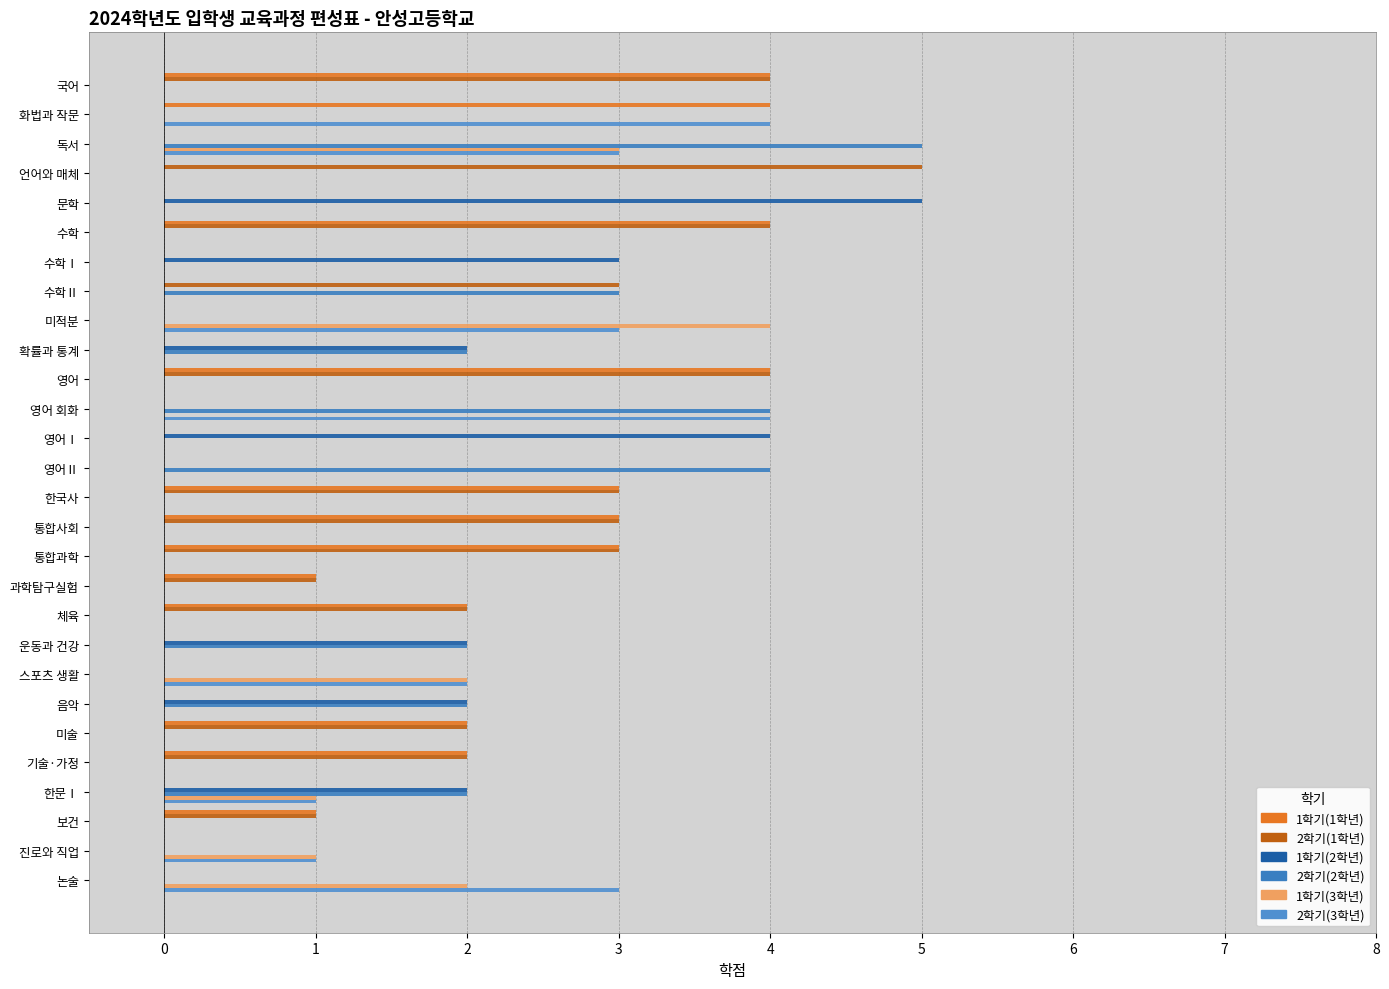

Where is 1학기(3학년) nearest to the value 2?

스포츠 생활